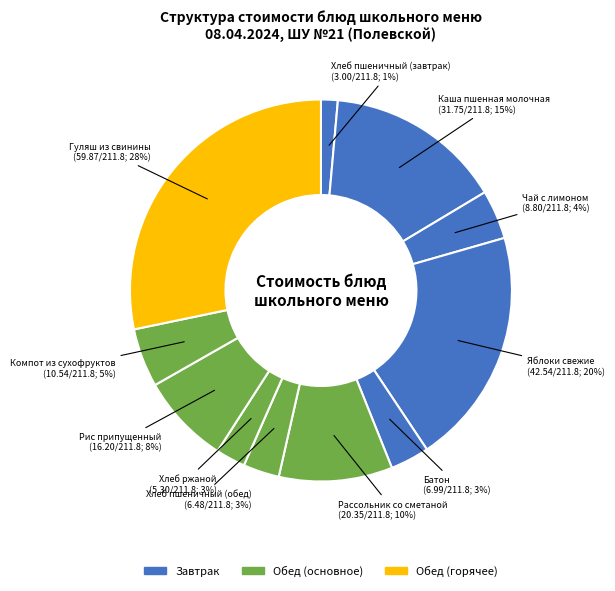

Count the number of slices in the pie.

11